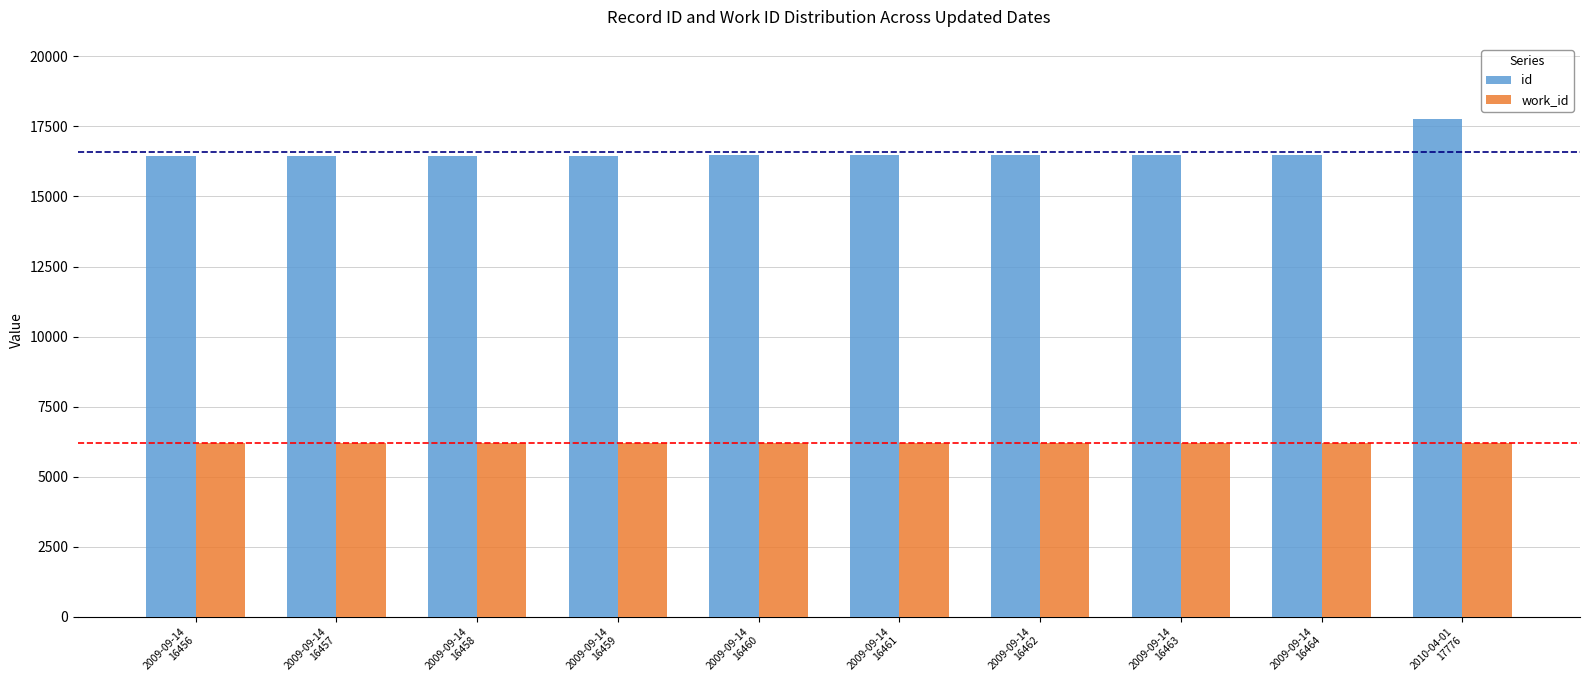

The value of work_id at 2009-09-14
16464 is 6213. True or false?

True